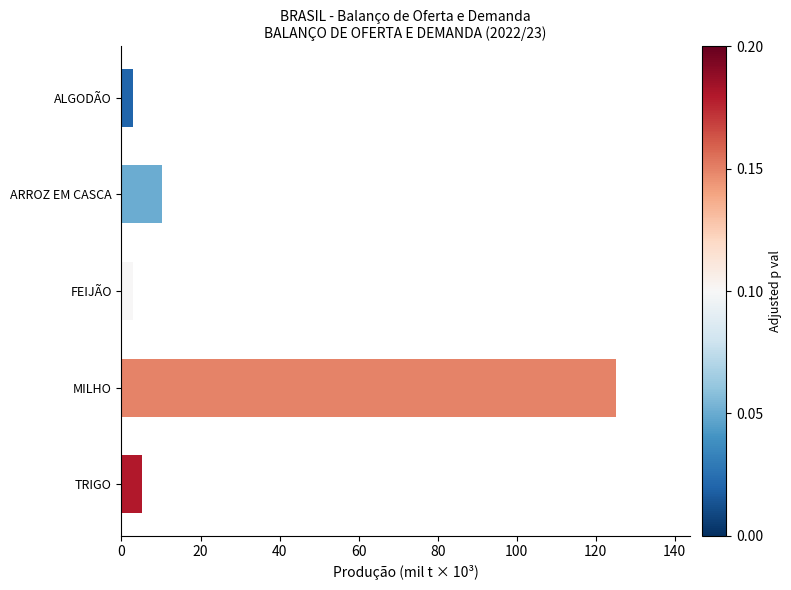

At which label is the value closest to 64?

ARROZ EM CASCA